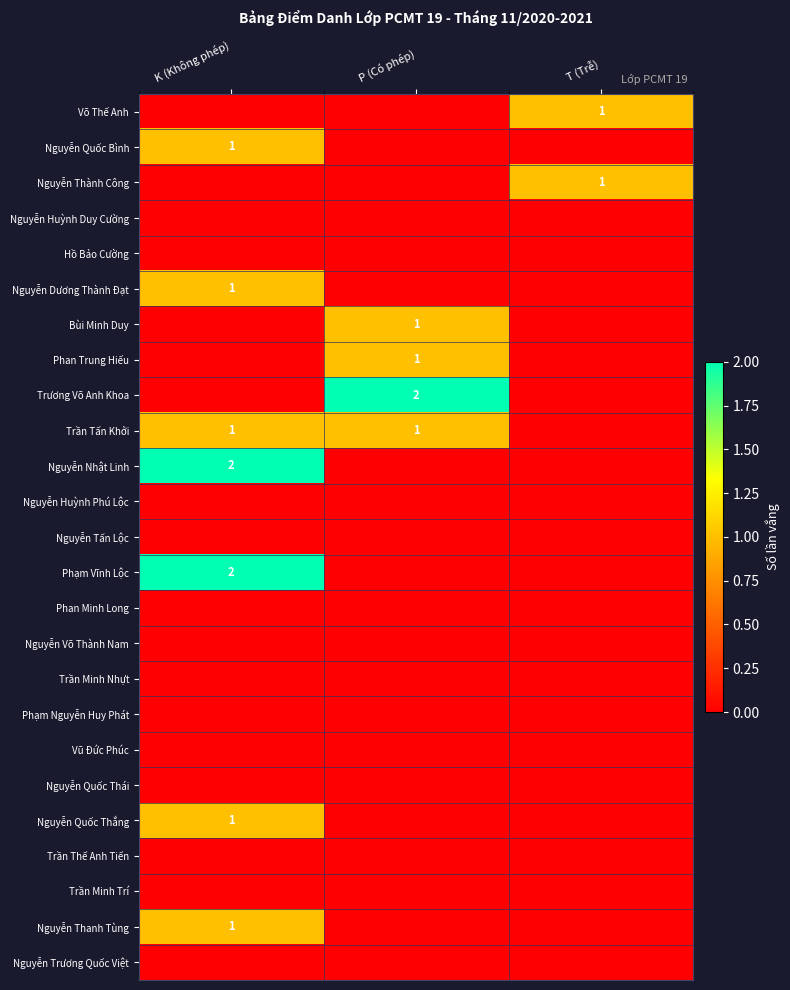

What is the total value across all series at K (Không phép)?

9